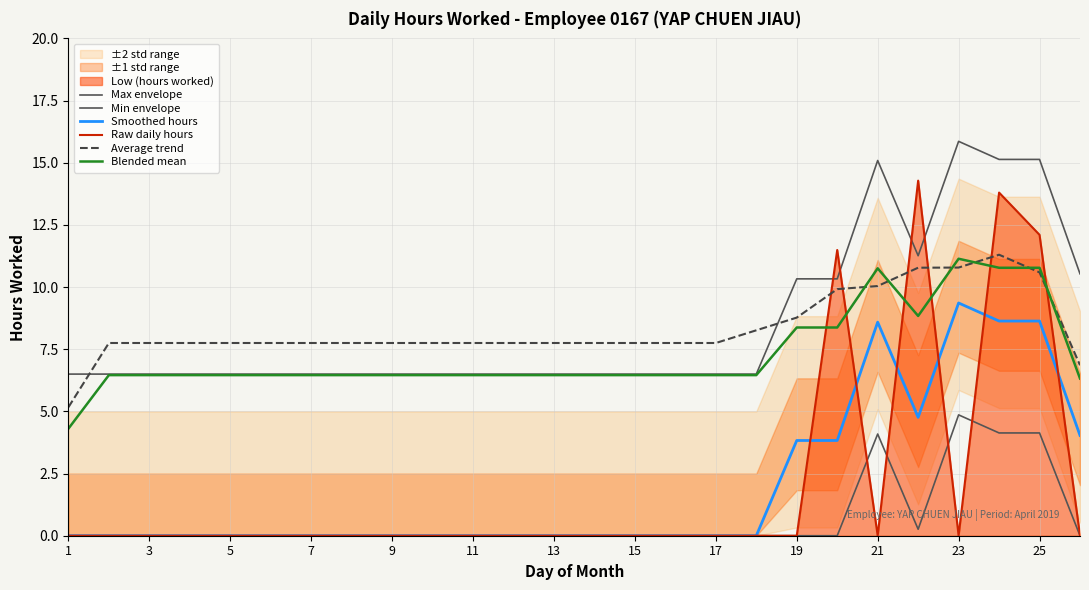

What is the spread (max minus min) of values at 3?

7.8